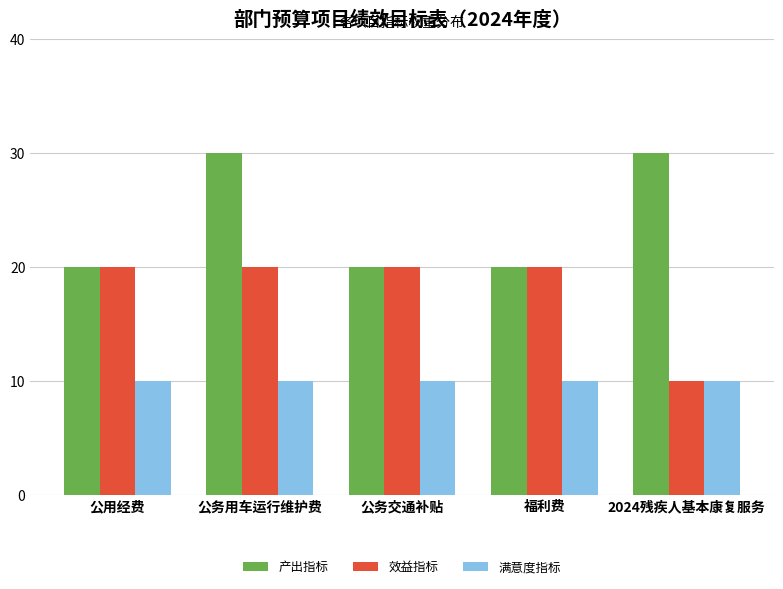

The 满意度指标 series shows 3 at 福利费. True or false?

False